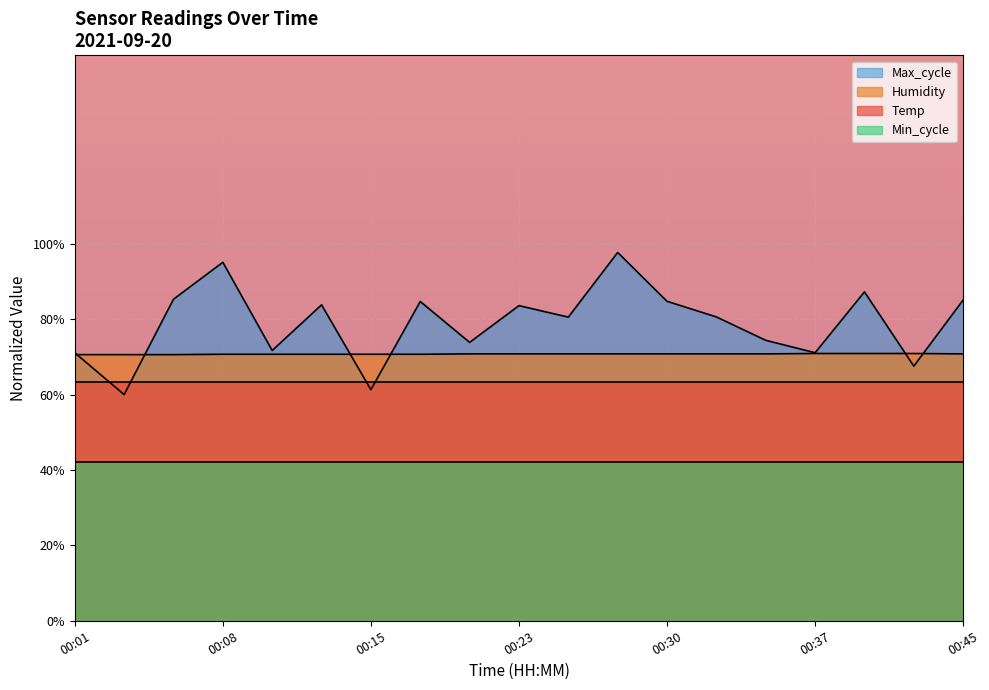

What is the sum of the Max_cycle values at 00:01 and 00:08?

166.2